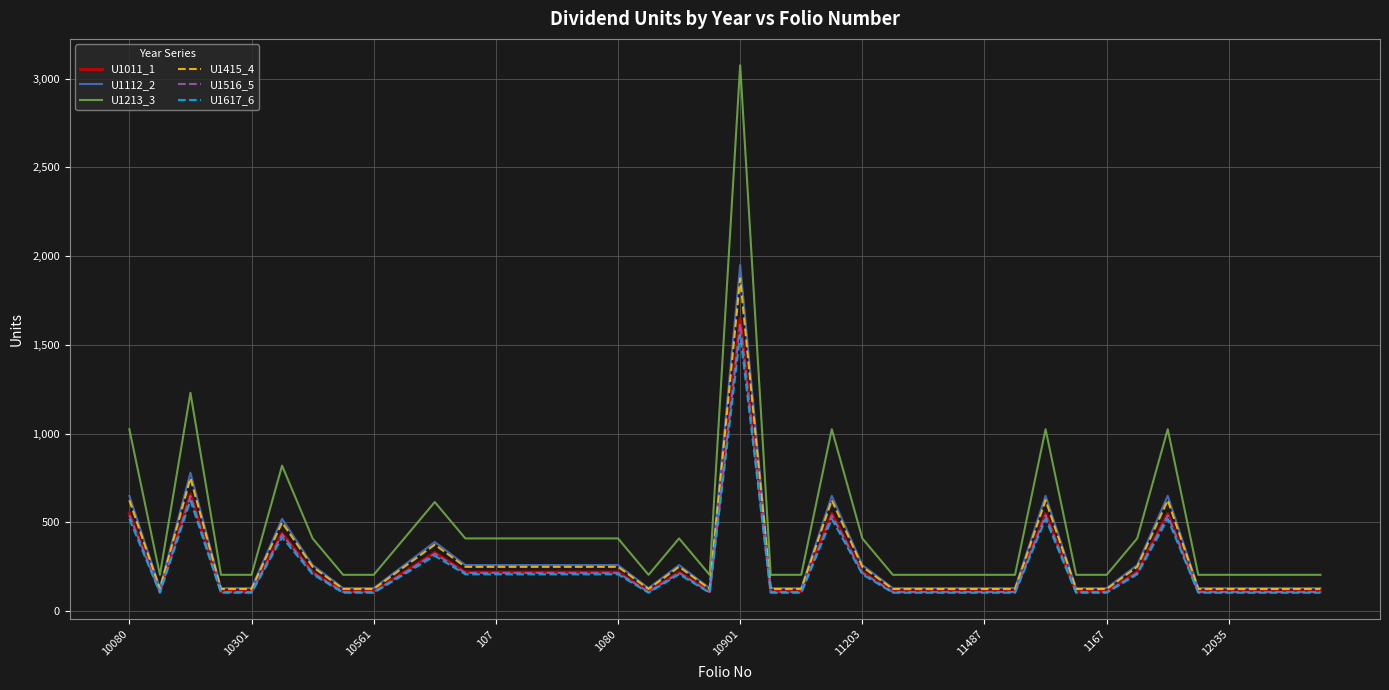

Which series has the largest range (max minus min)?

U1213_3